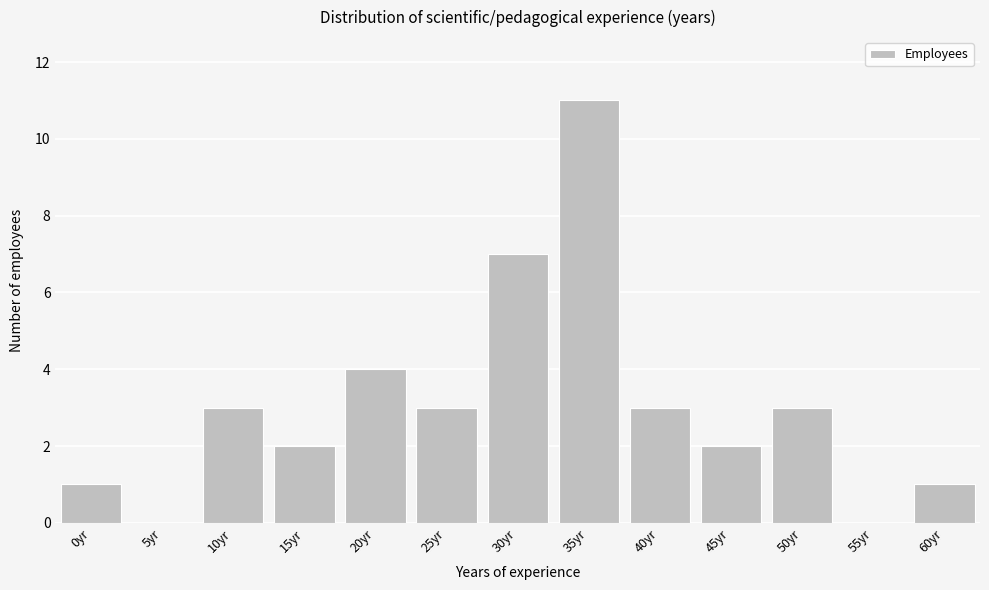

Reading left to right, list all the values displayed in this chart.

0yr=1	5yr=0	10yr=3	15yr=2	20yr=4	25yr=3	30yr=7	35yr=11	40yr=3	45yr=2	50yr=3	55yr=0	60yr=1